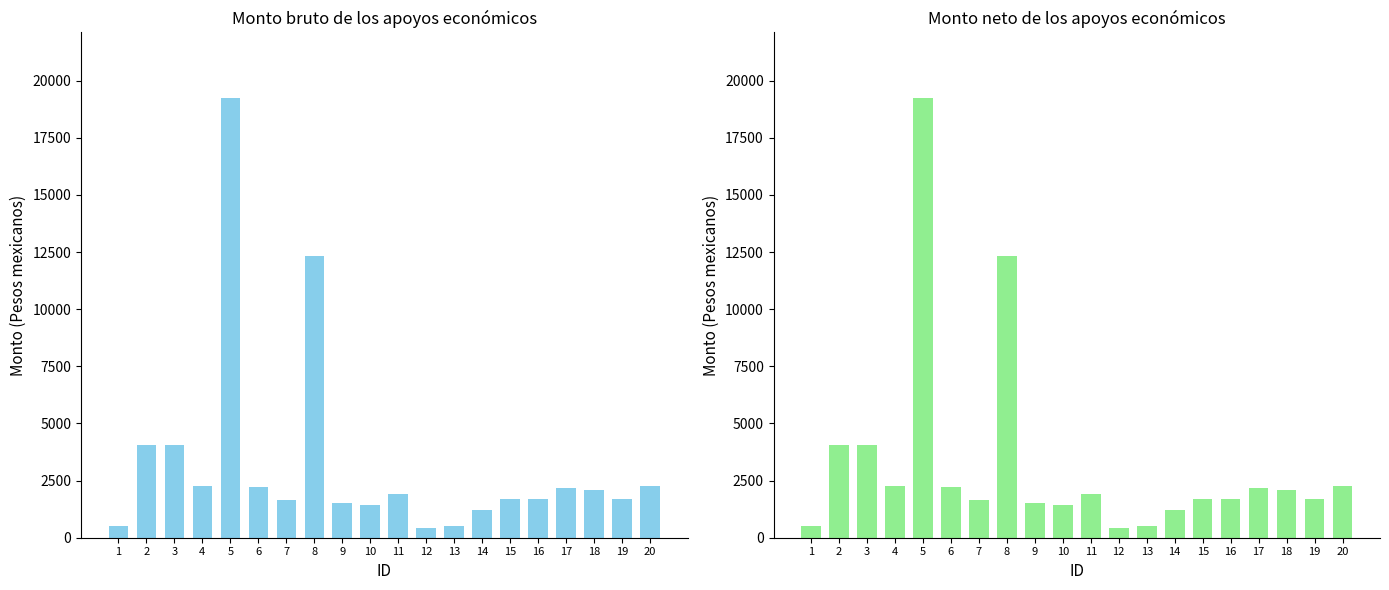

Reading left to right, list all the values displayed in this chart.

Monto bruto: 500.0	4038.1	4037.7	2246.7	19225.1	2212.6	1632.7	12342.3	1520.5	1436.7	1892.2	424.1	500.0	1231.8	1690.6	1690.6	2185.3	2077.7	1679.2	2258.9
Monto neto: 500.0	4038.1	4037.7	2246.7	19225.1	2212.6	1632.7	12342.3	1520.5	1436.7	1892.2	424.1	500.0	1231.8	1690.6	1690.6	2185.3	2077.7	1679.2	2258.9